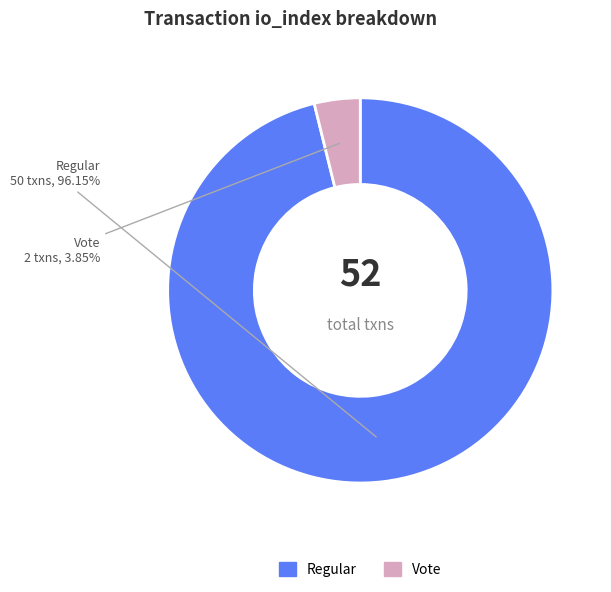

Count the number of slices in the pie.

2